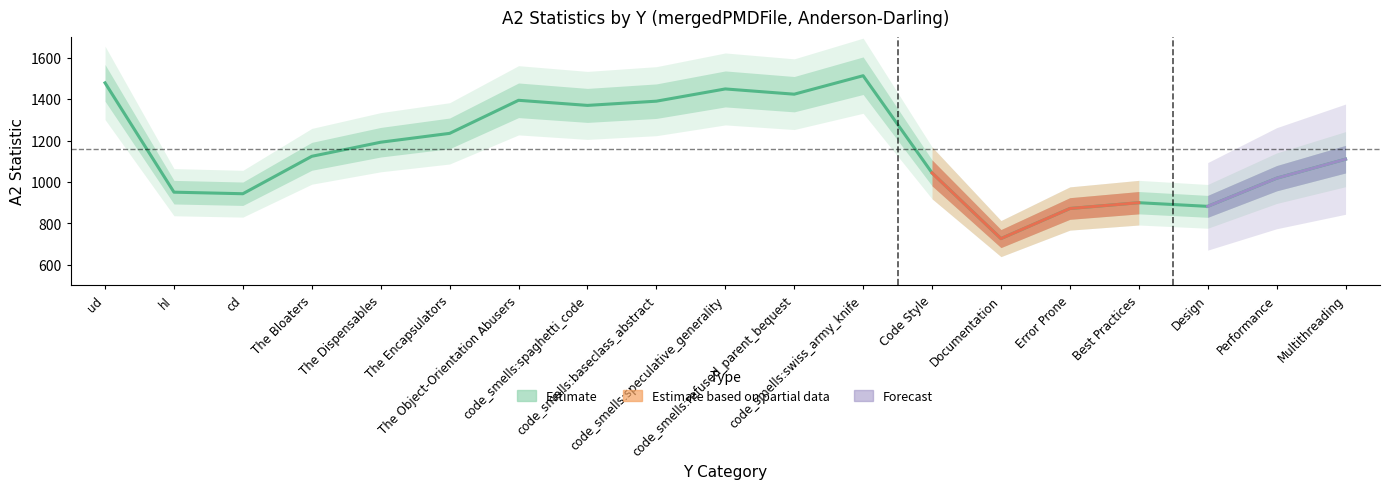

What is the difference between the maximum and minimum values?

787.6